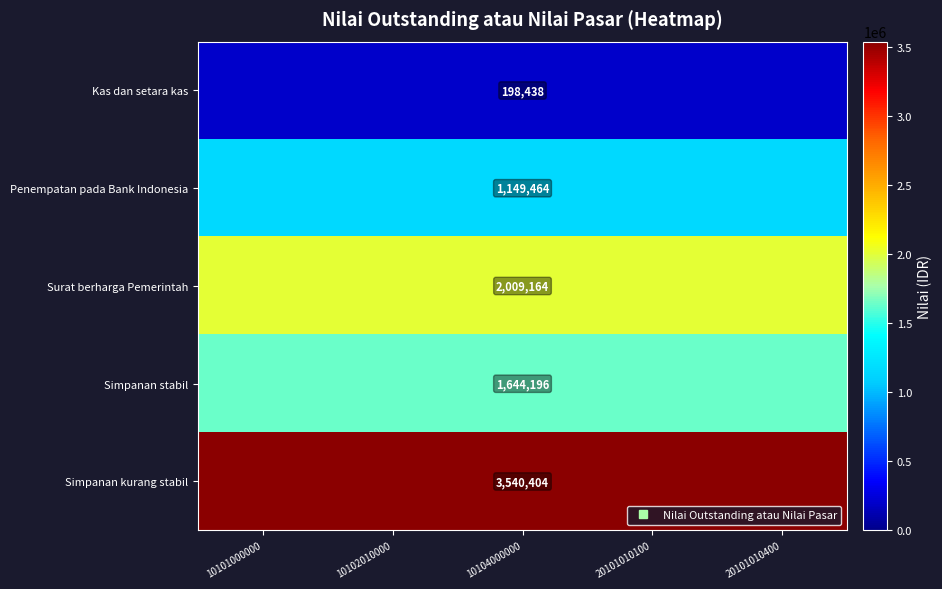

At which label is Penempatan pada Bank Indonesia closest to 1149464?

10101000000